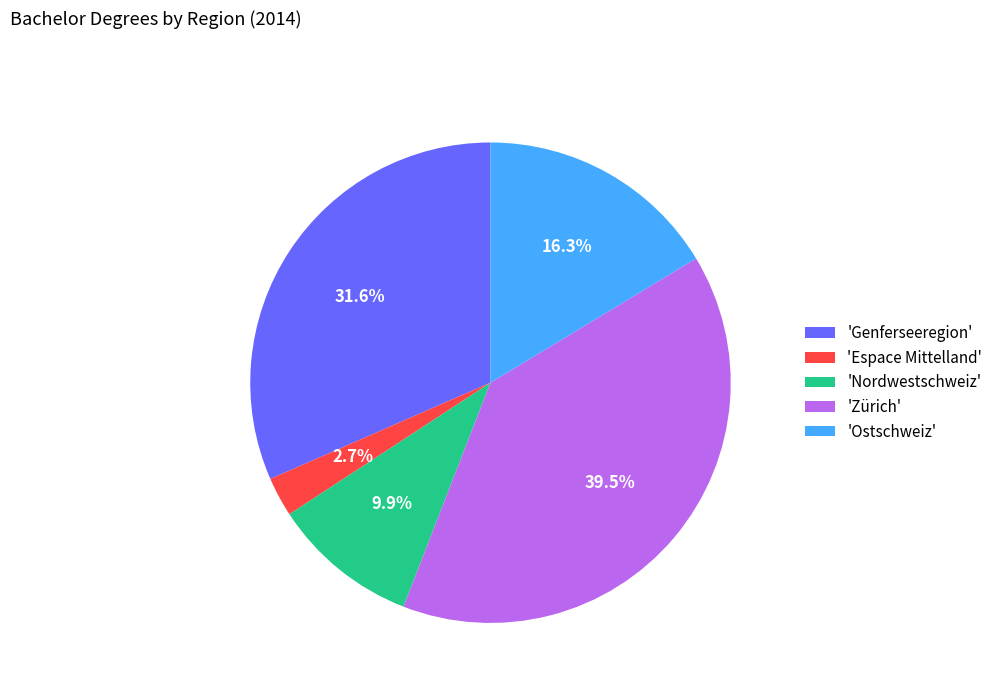

Approximately how many times larger is the value at 'Espace Mittelland' compared to 'Nordwestschweiz'?

0.3